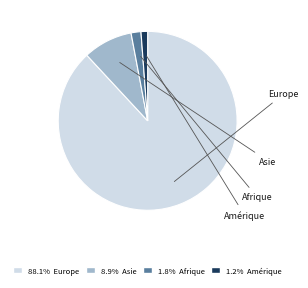

Which has a higher value, Amérique or Europe?

Europe